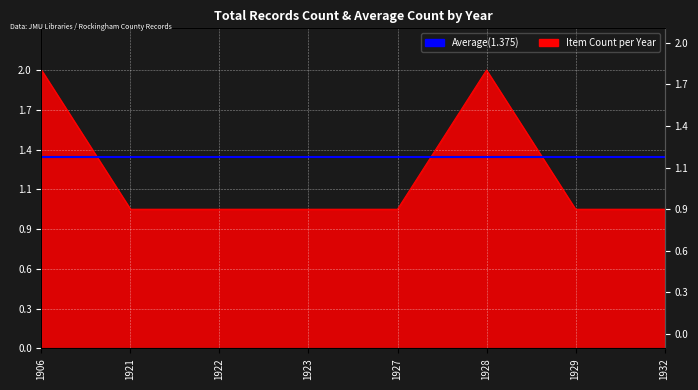

List the labels in order of value, smallest first.

1921, 1922, 1923, 1927, 1929, 1932, 1906, 1928